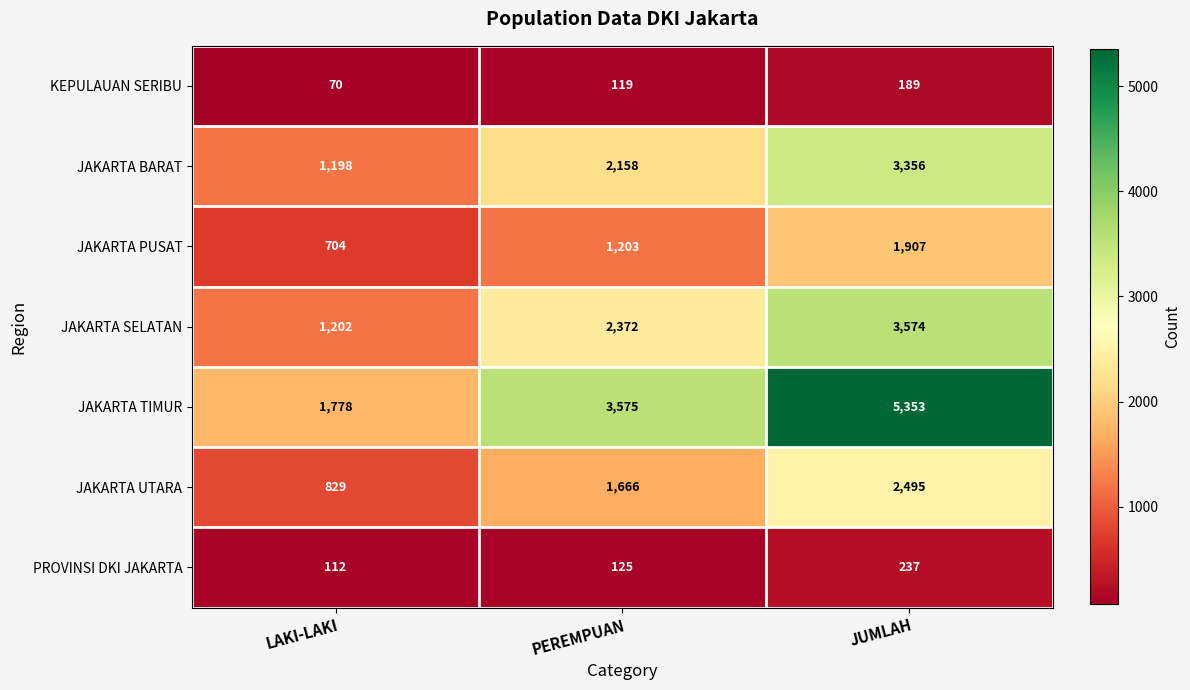

At which category does the chart reach its minimum across all series?

LAKI-LAKI